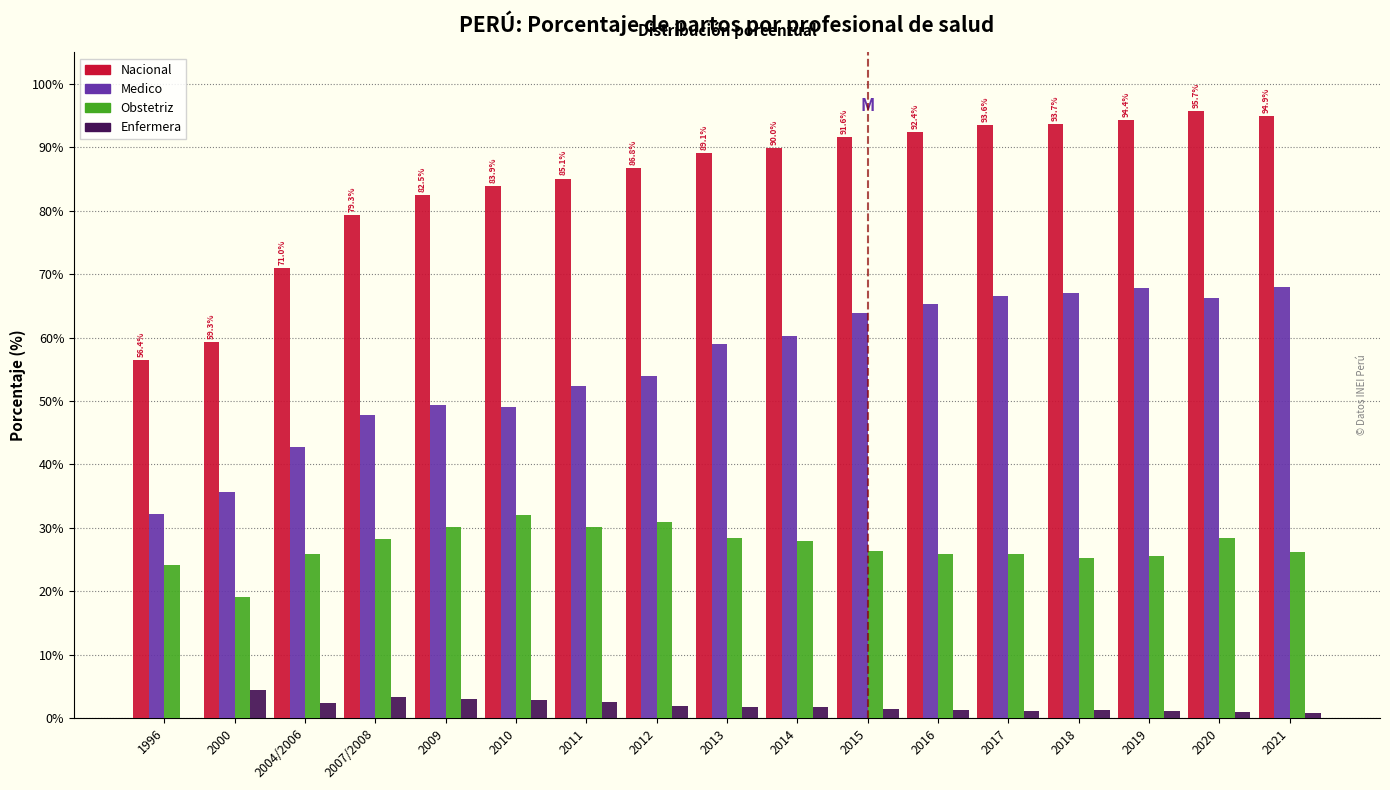

What is the highest value of the Nacional series?

95.7